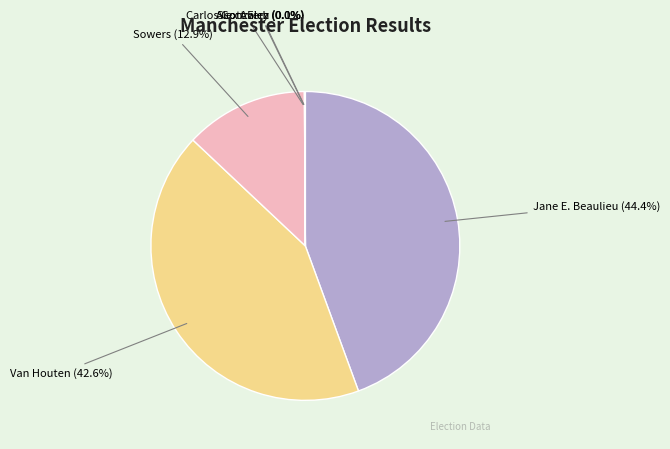

The Van Houten slice represents 35% of the pie. True or false?

False